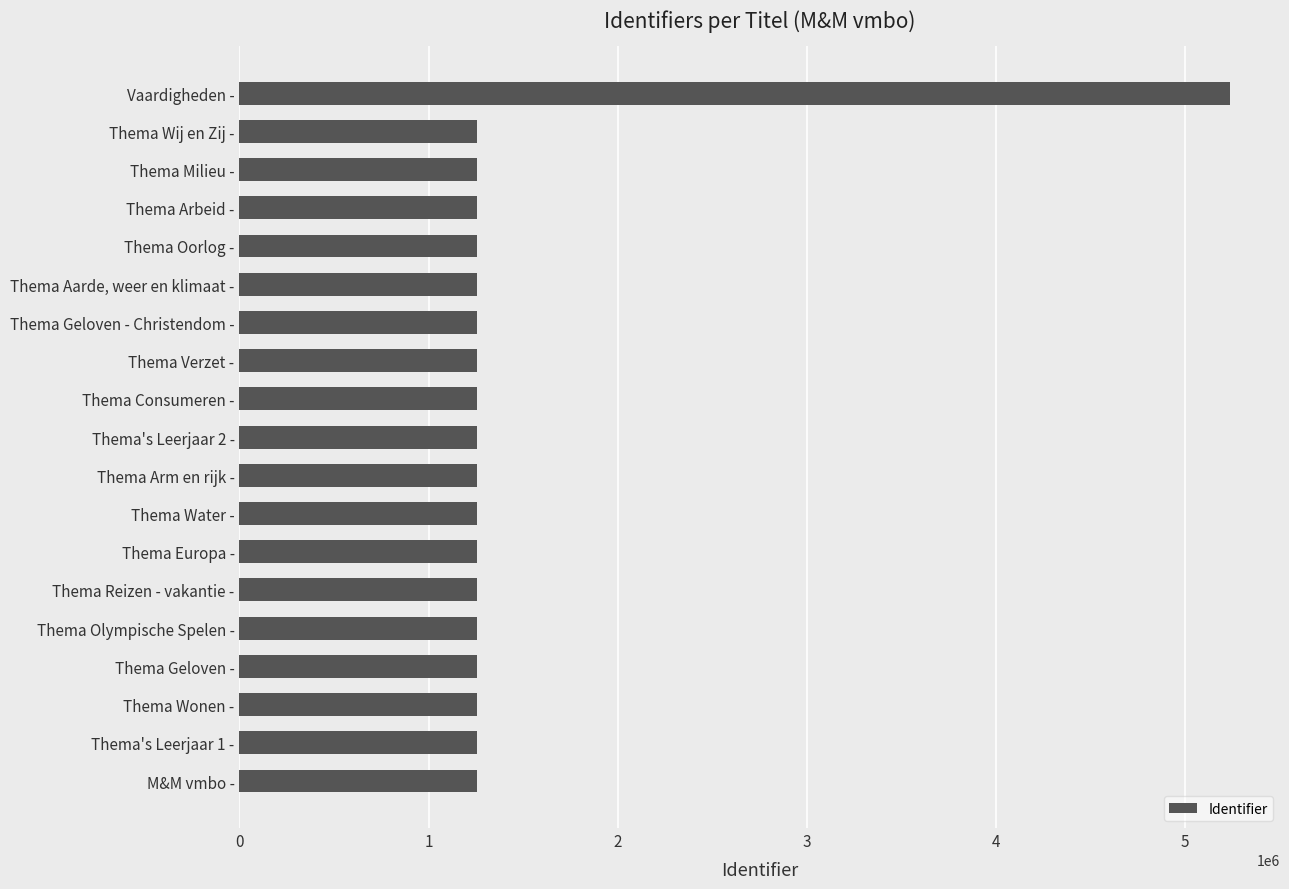

What is the average value?

1468117